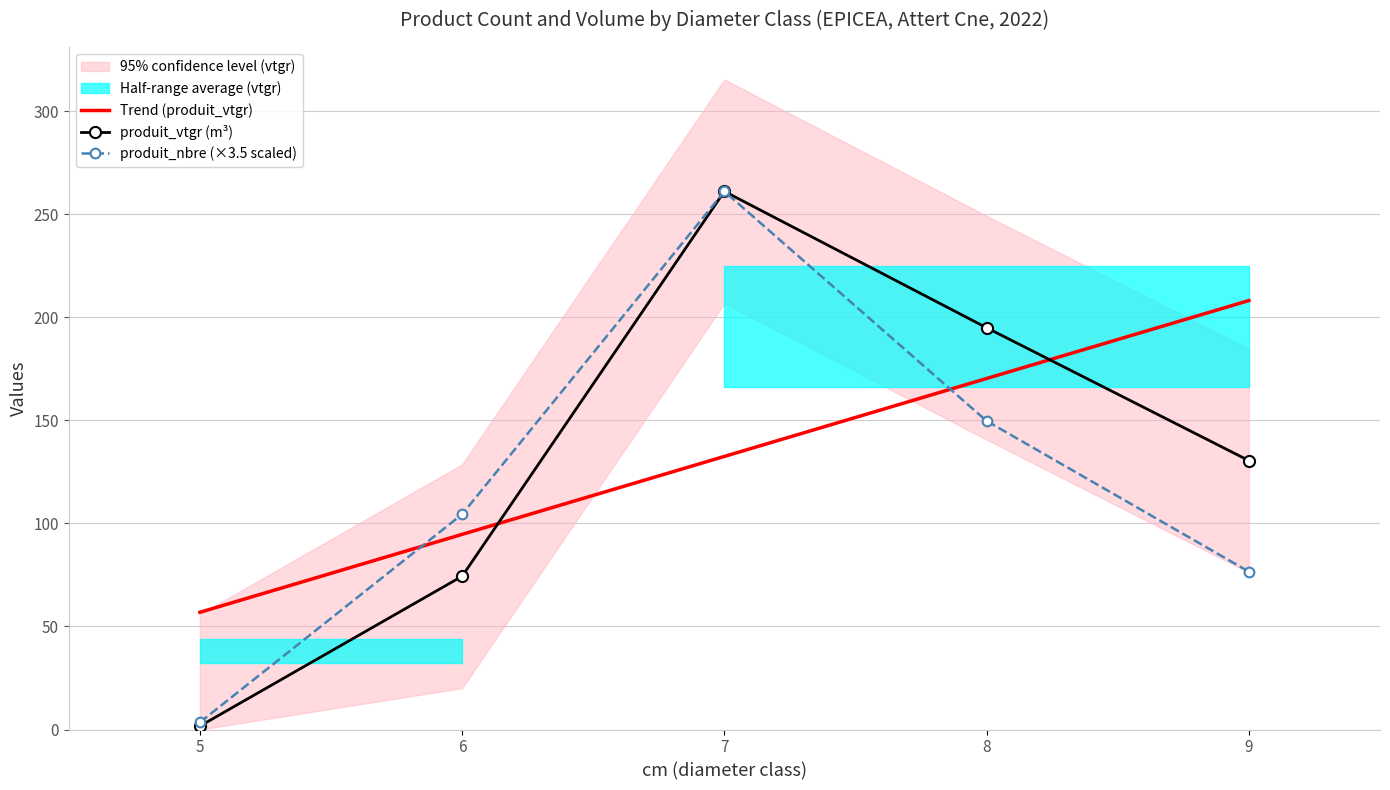

The value of produit_nbre at 9 is 76.6. True or false?

True